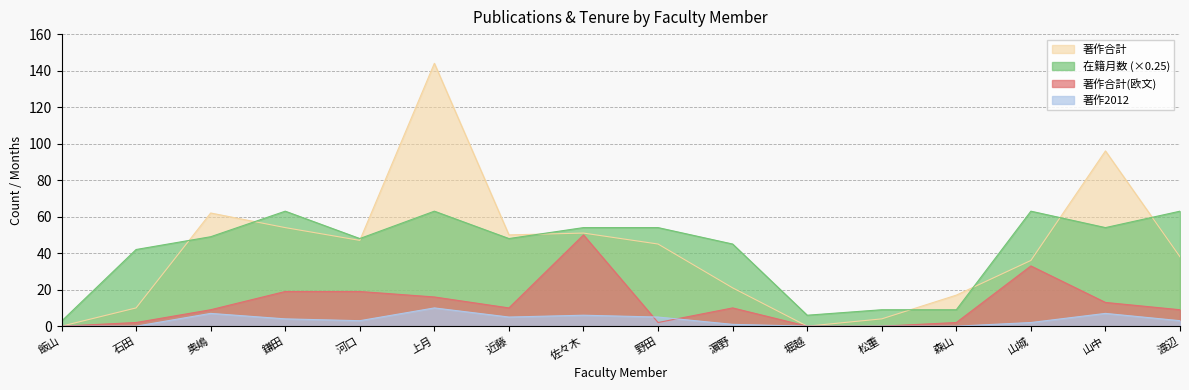

At which category does 著作合計(欧文) reach its first local valley?

近藤